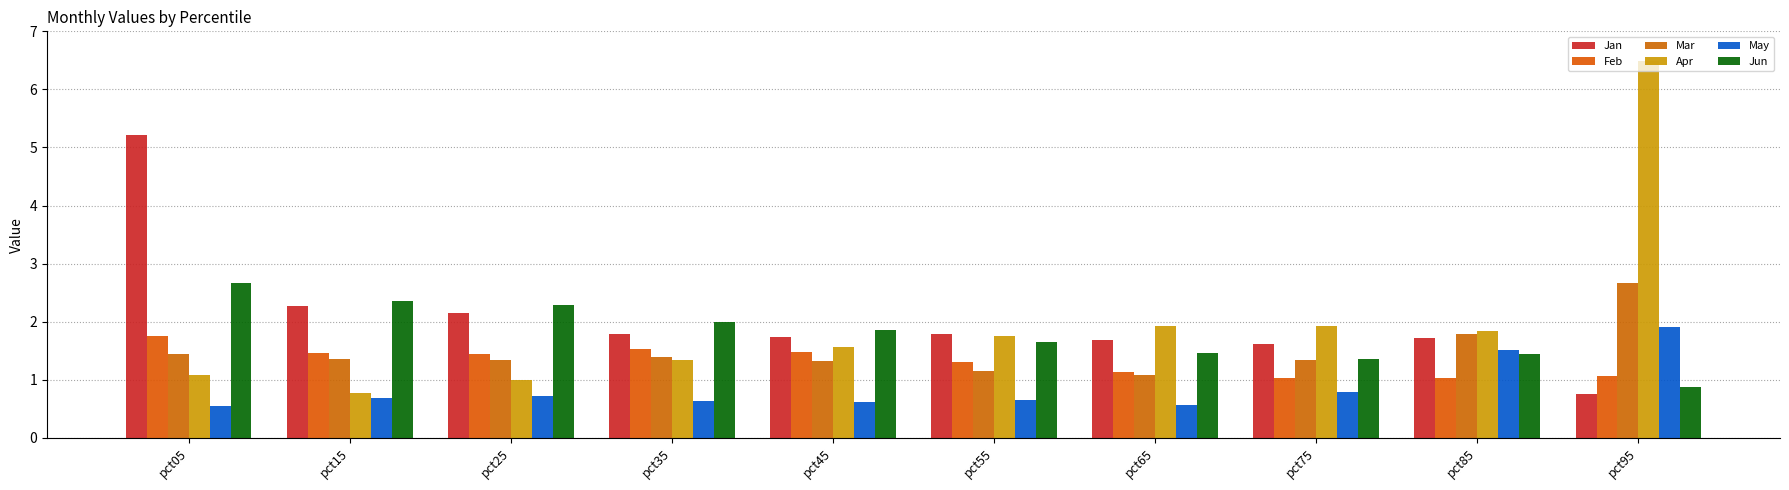

How many bars are there in each group?

6